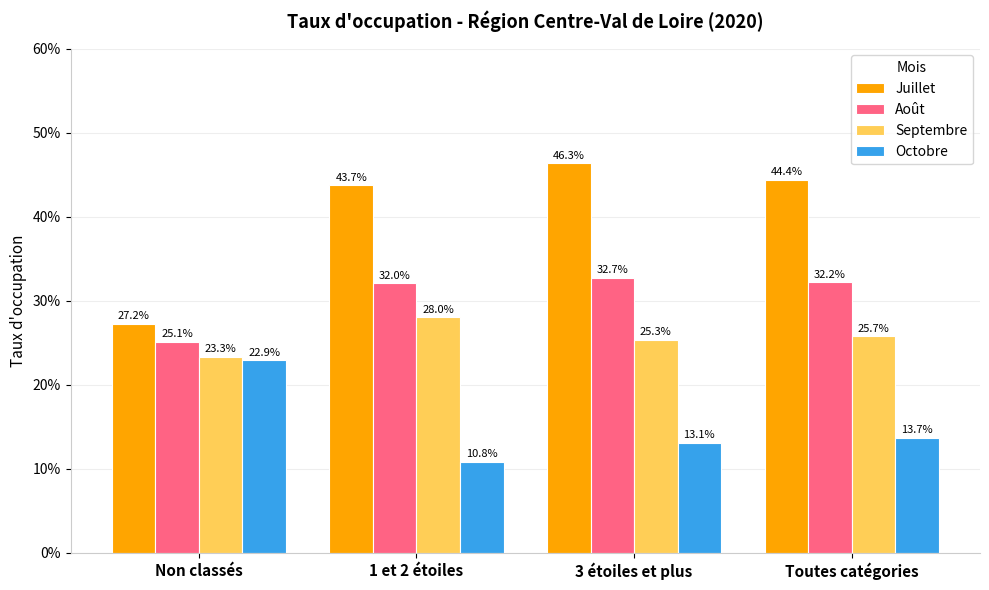

Are the bars grouped side by side (vs. stacked)?

Yes